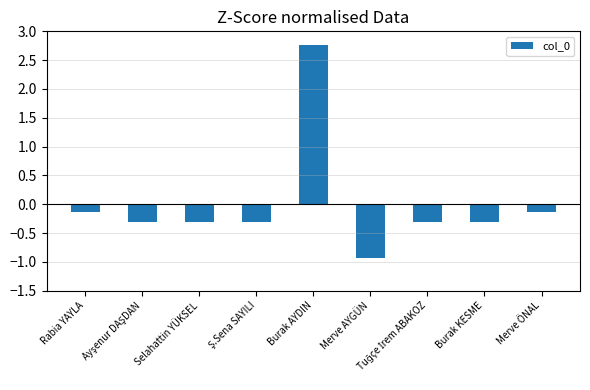

At which label does the data first exceed 0?

Burak AYDIN